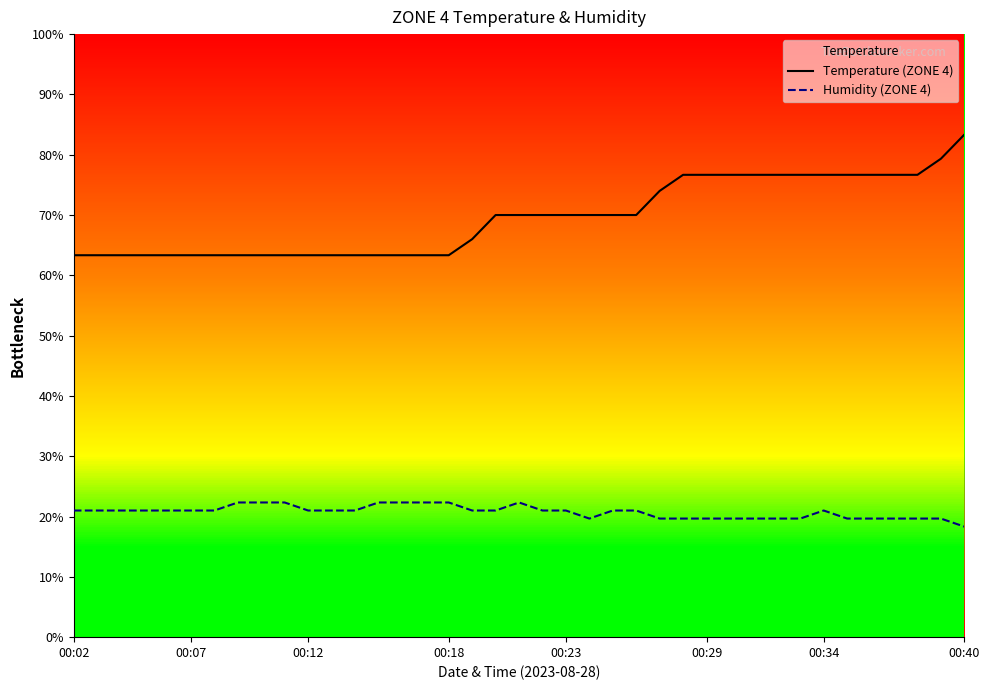

What is the total value across all series at 00:23?

91.0